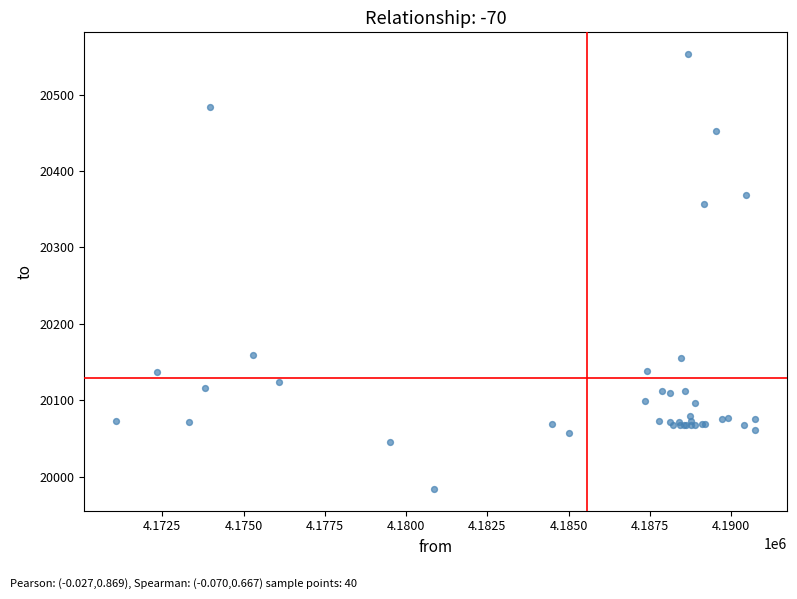

What Y value in the scatter plot is closest to 20268?

20357